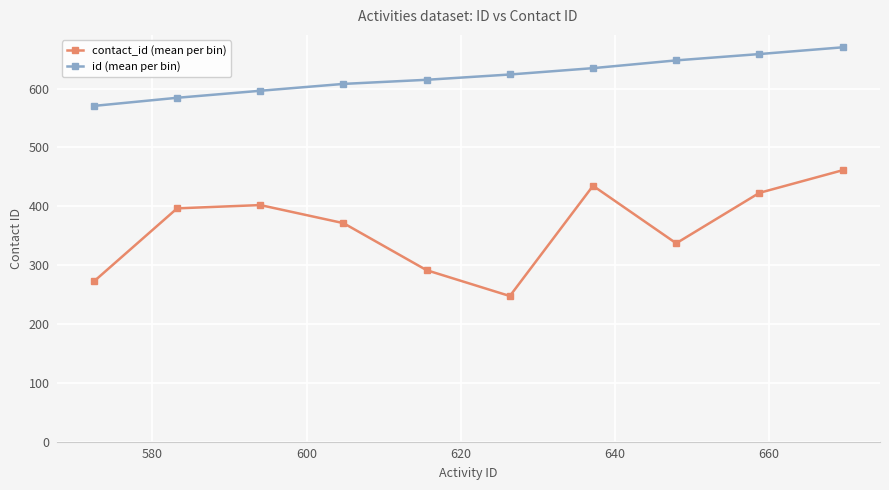

What is the minimum value for id (mean per bin)?

570.6